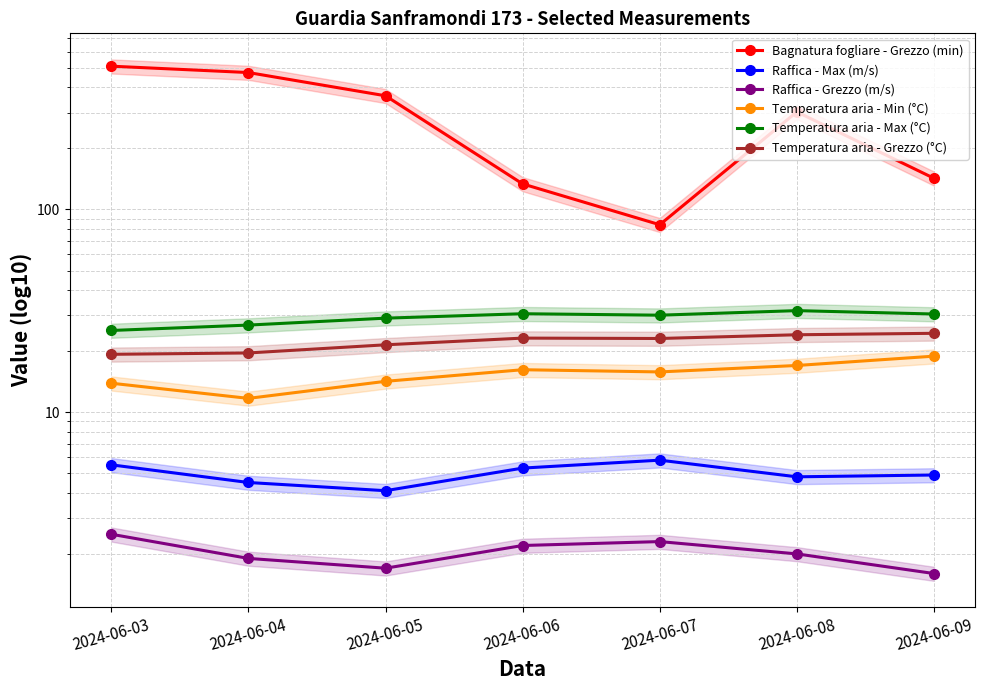

Is it true that Temperatura aria - Min (°C) equals 17.0 at 2024-06-08?

True